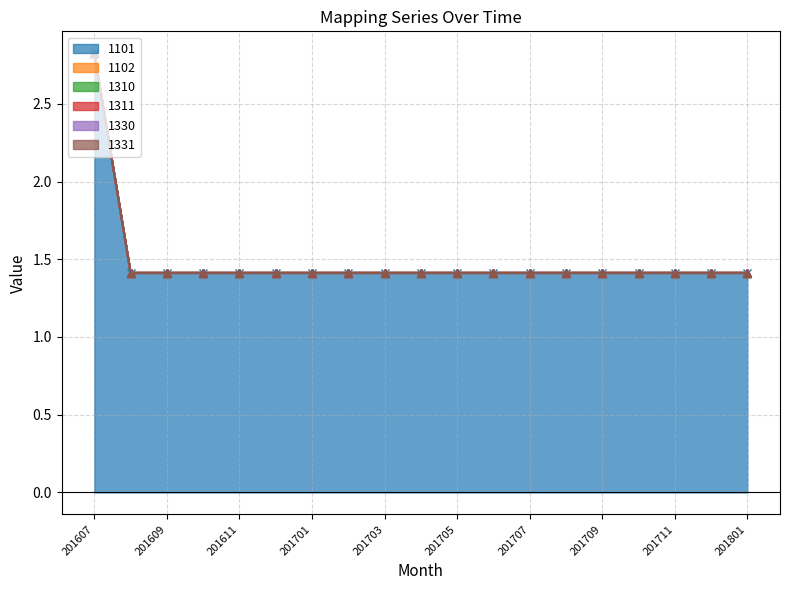

Reading left to right, list all the values displayed in this chart.

1101: 2.8	1.4	1.4	1.4	1.4	1.4	1.4	1.4	1.4	1.4	1.4	1.4	1.4	1.4	1.4	1.4	1.4	1.4	1.4
1102: 0.0	0.0	0.0	0.0	0.0	0.0	0.0	0.0	0.0	0.0	0.0	0.0	0.0	0.0	0.0	0.0	0.0	0.0	0.0
1310: 0.0	0.0	0.0	0.0	0.0	0.0	0.0	0.0	0.0	0.0	0.0	0.0	0.0	0.0	0.0	0.0	0.0	0.0	0.0
1311: 0.0	0.0	0.0	0.0	0.0	0.0	0.0	0.0	0.0	0.0	0.0	0.0	0.0	0.0	0.0	0.0	0.0	0.0	0.0
1330: 0.0	0.0	0.0	0.0	0.0	0.0	0.0	0.0	0.0	0.0	0.0	0.0	0.0	0.0	0.0	0.0	0.0	0.0	0.0
1331: 0.0	0.0	0.0	0.0	0.0	0.0	0.0	0.0	0.0	0.0	0.0	0.0	0.0	0.0	0.0	0.0	0.0	0.0	0.0